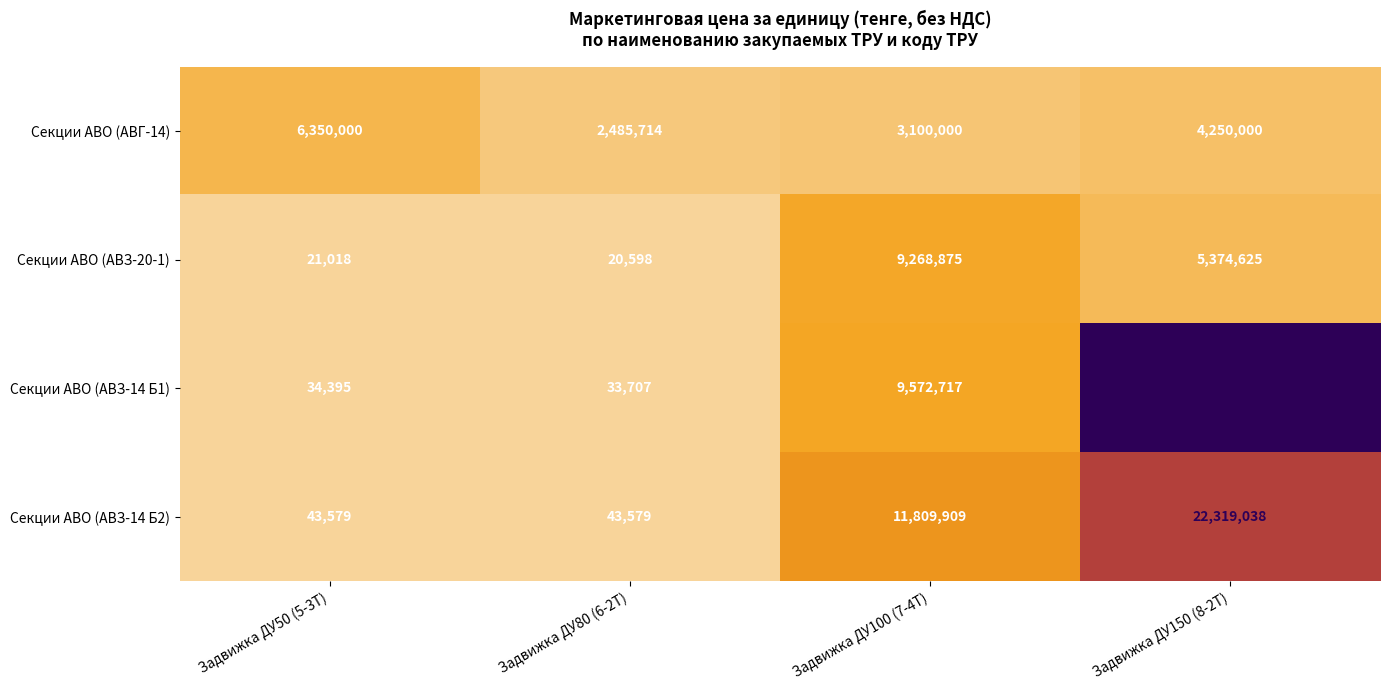

What is the sum of the Секции АВО (АВЗ-20-1) values at Задвижка ДУ100 (7-4Т) and Задвижка ДУ150 (8-2Т)?

14643500